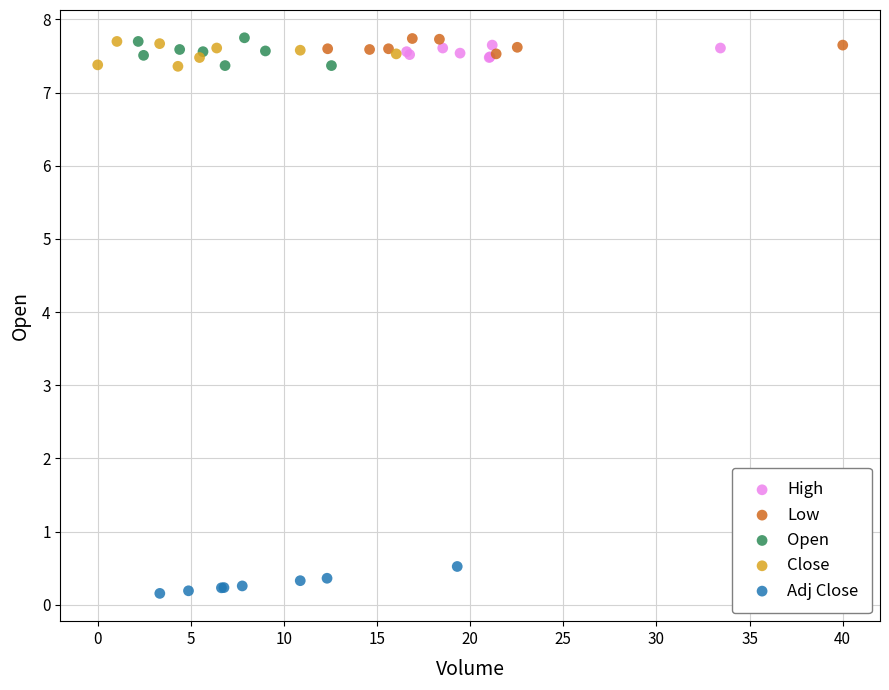

Which series reaches the minimum Y coordinate?

Adj Close